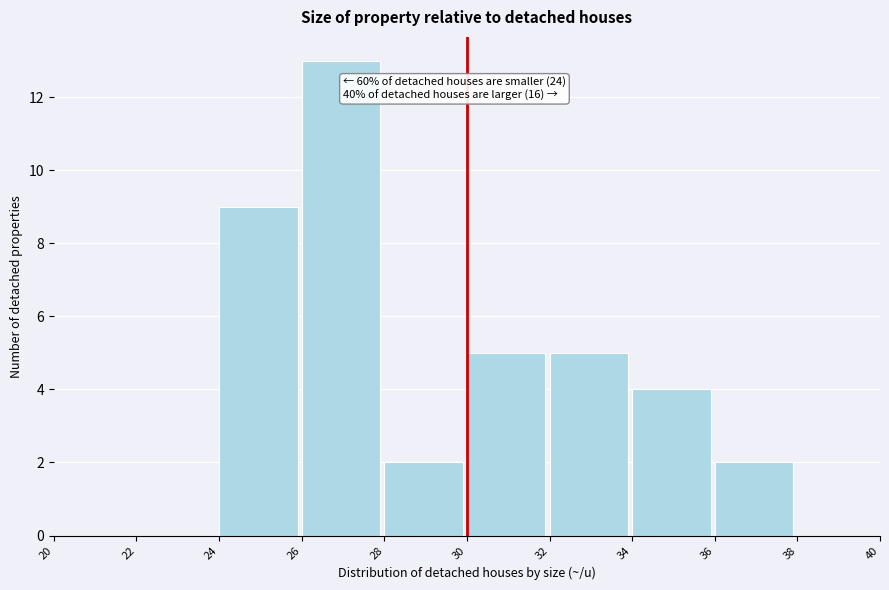

Over which range of the x-axis is the bar tallest?

26 to 28